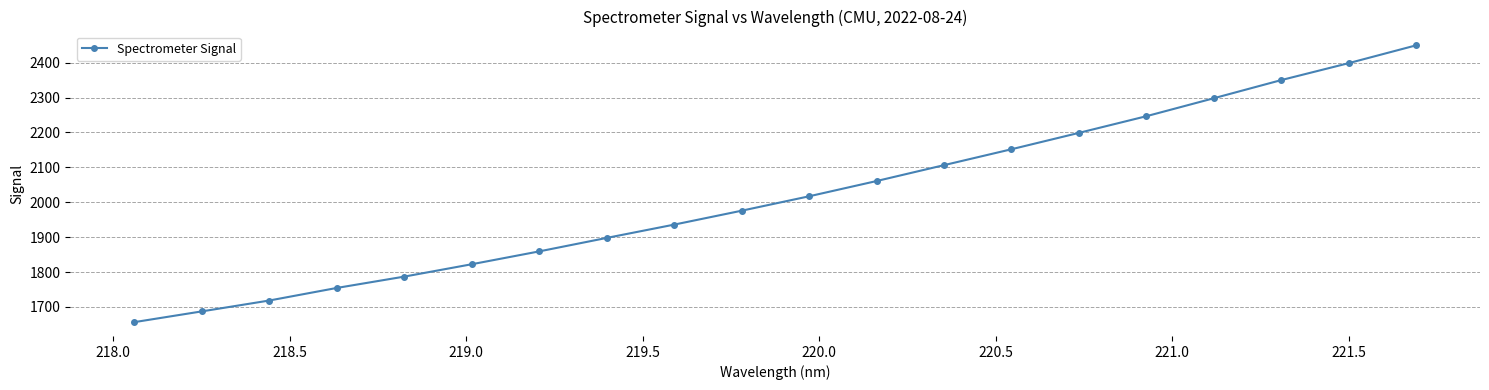

What is the maximum value shown in the chart?

2449.3